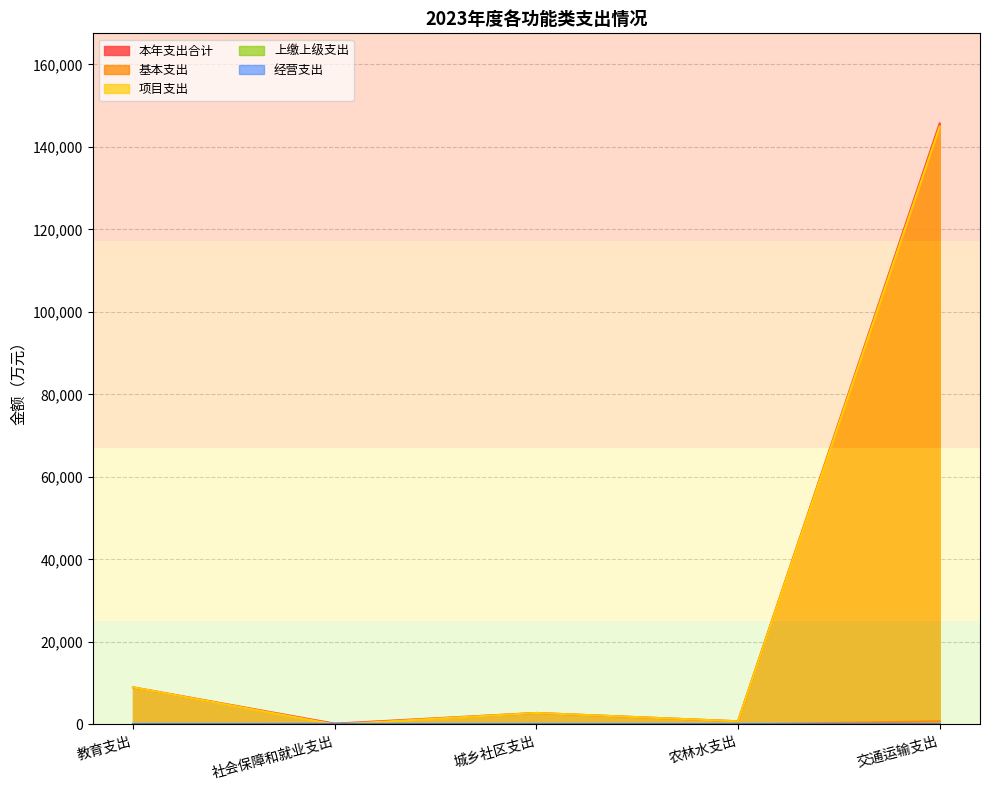

True or false: 项目支出 and 本年支出合计 cross at least once.

False